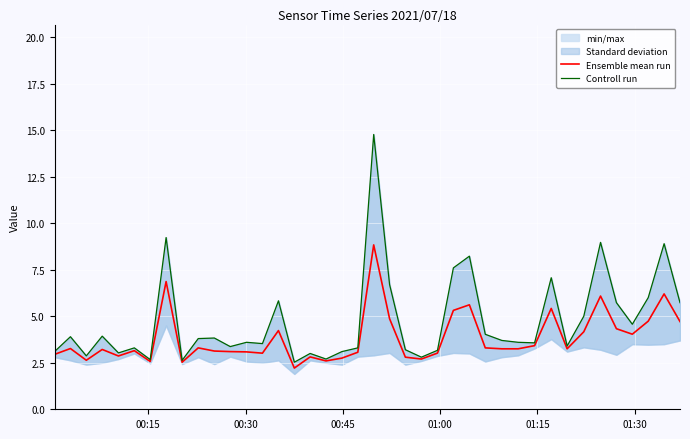

What is the lowest value of the Ensemble mean run series?

2.2